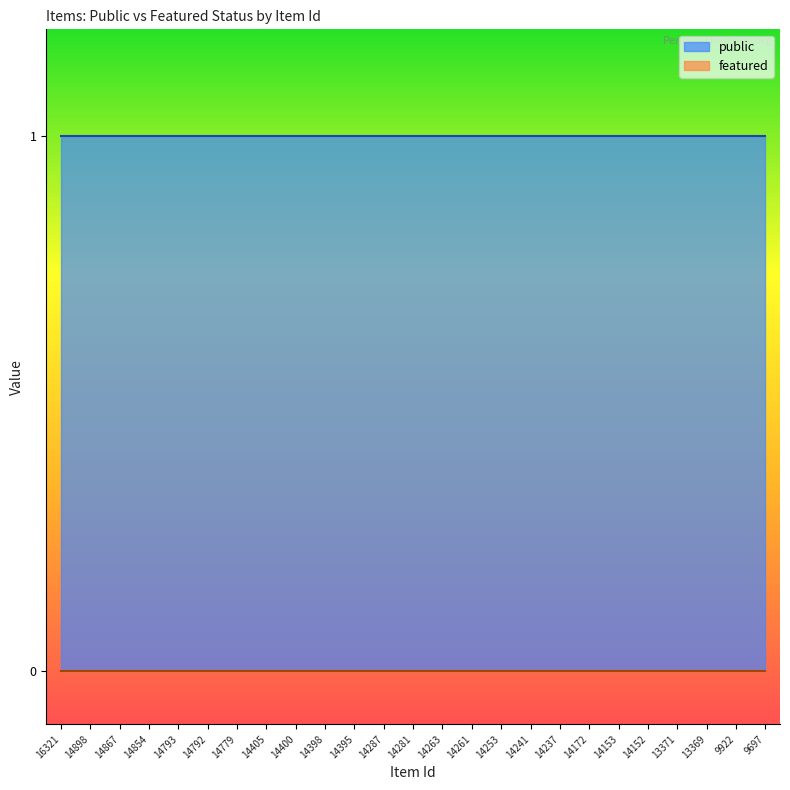

True or false: public and featured intersect in this chart.

False